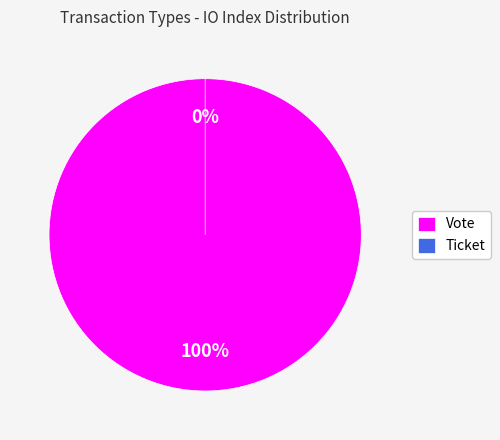

How many slices are in this pie chart?

2